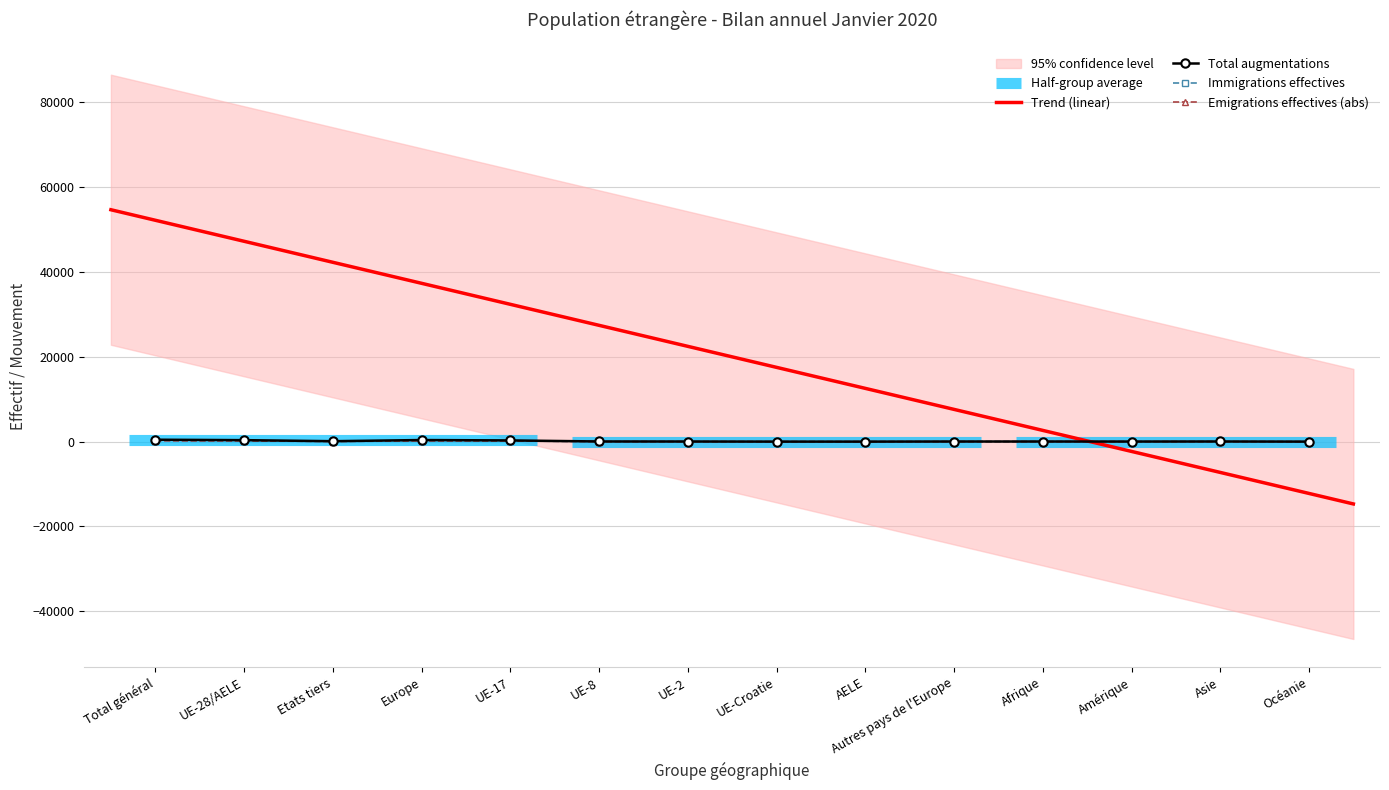

The value of Immigrations effectives at Océanie is 0. True or false?

True